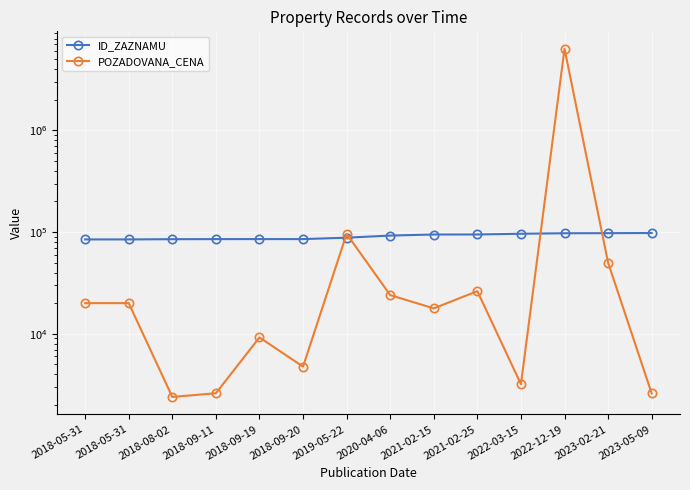

The value of ID_ZAZNAMU at 2018-09-20 is 116864.3. True or false?

False